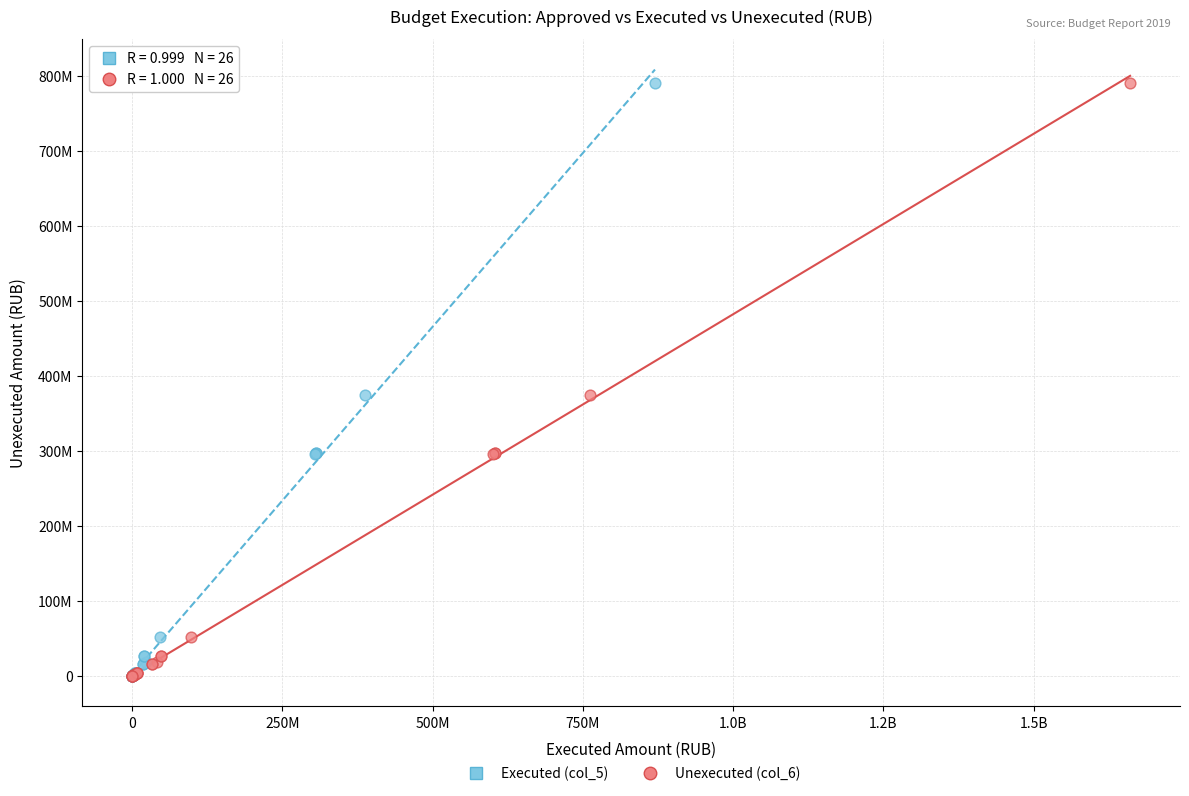

What are all the series names shown in the legend?

Executed (col_5), Unexecuted (col_6)